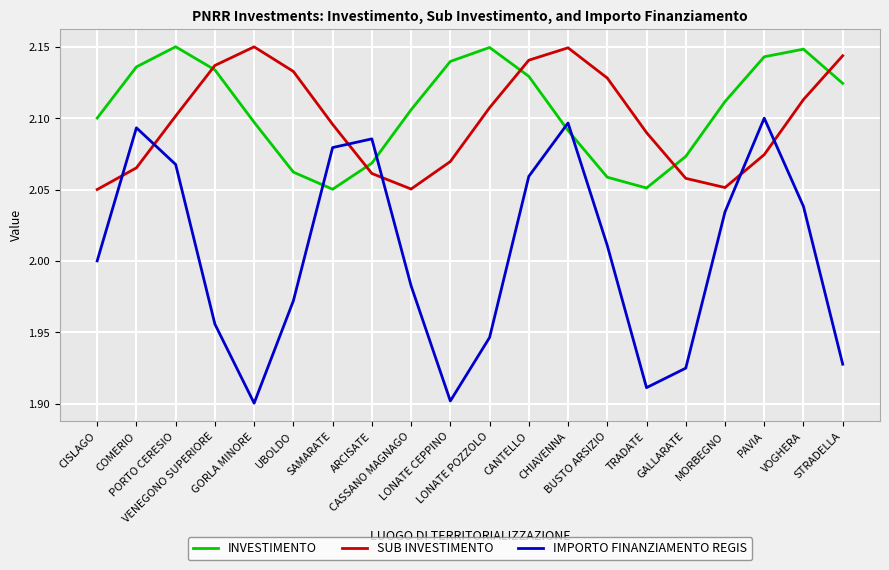

At which category does INVESTIMENTO reach its first local peak?

PORTO CERESIO